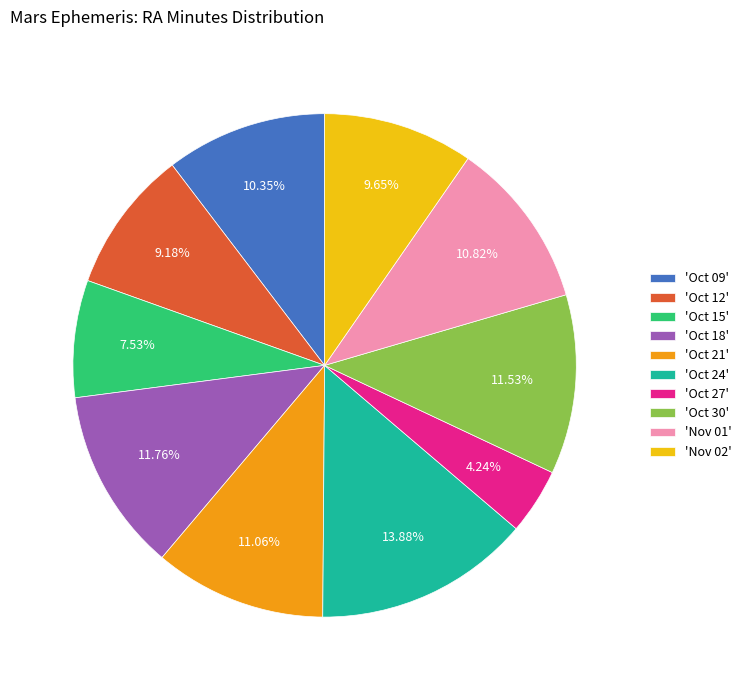

What is the ratio of the value at 'Oct 15' to the value at 'Nov 01'?

0.7